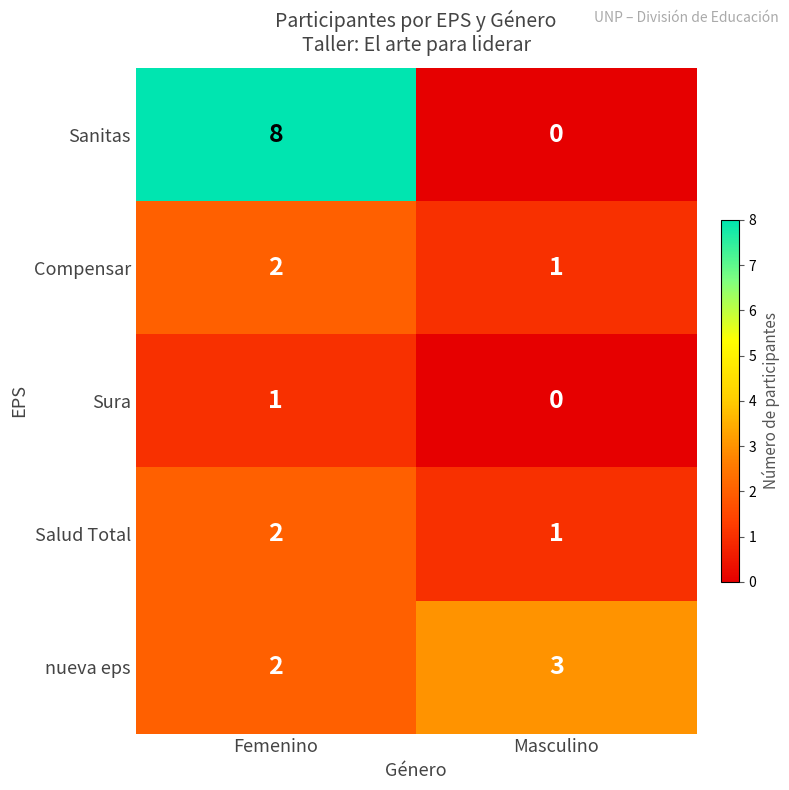

Rank the categories by Sura value from lowest to highest.

Masculino, Femenino